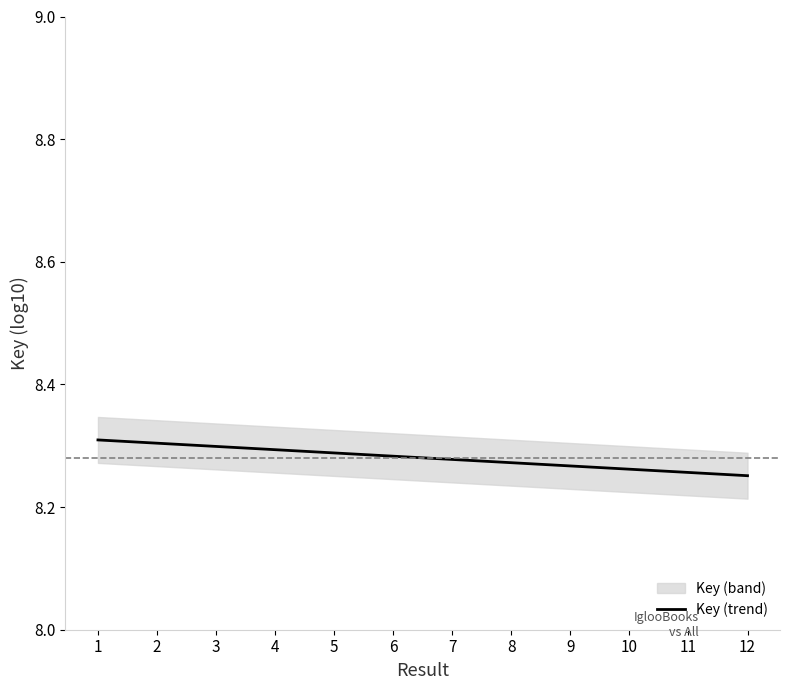

How many categories are shown in the chart?

12